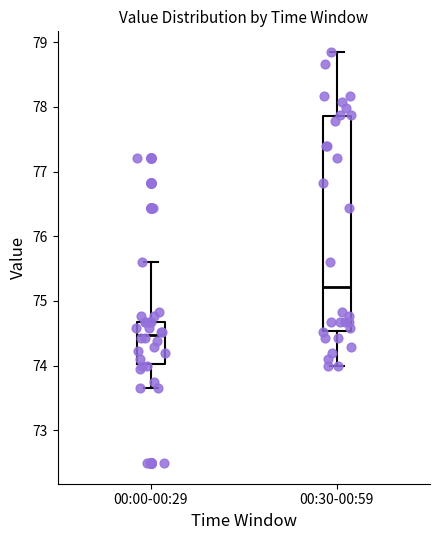

Reading left to right, read every box against the y-axis: the position of its median line, the range the box covers, and the ends of its whiskers. The values are not printed on the chart, so give them approximately, as read against the axis.

00:00-00:29: median 74.5, box 74.0 to 74.7, whiskers 73.7 to 75.6
00:30-00:59: median 75.2, box 74.5 to 77.9, whiskers 74.0 to 78.9